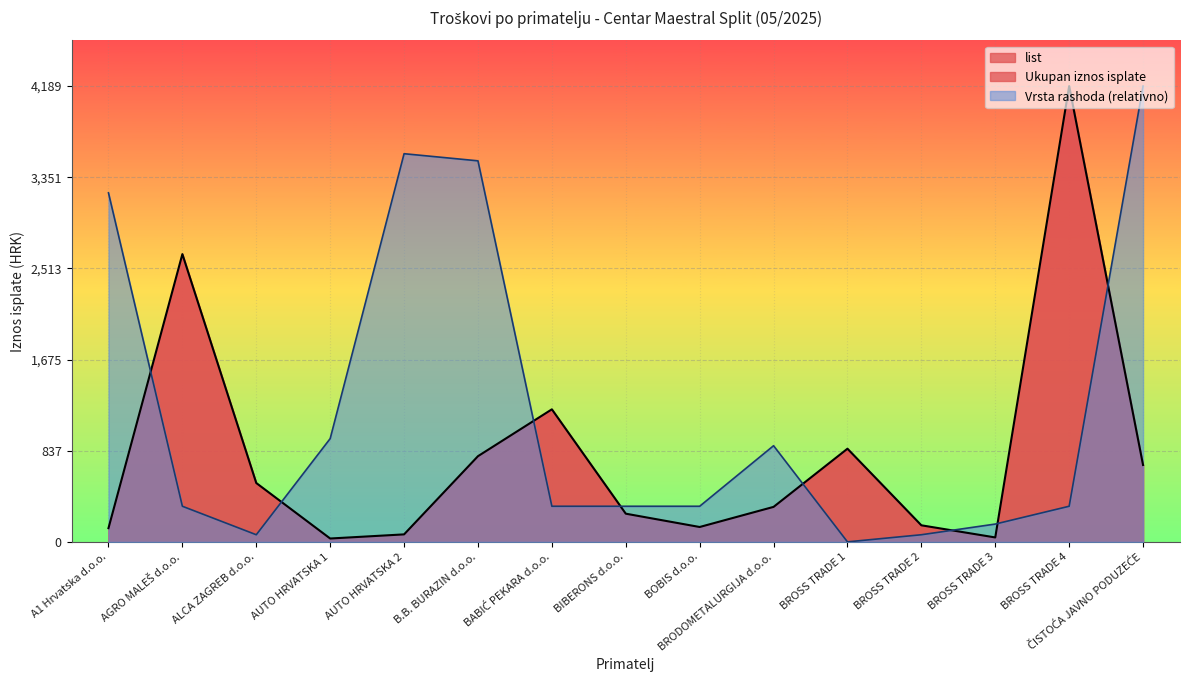

At which category is the sum across all series the highest?

ČISTOĆA JAVNO PODUZEĆE